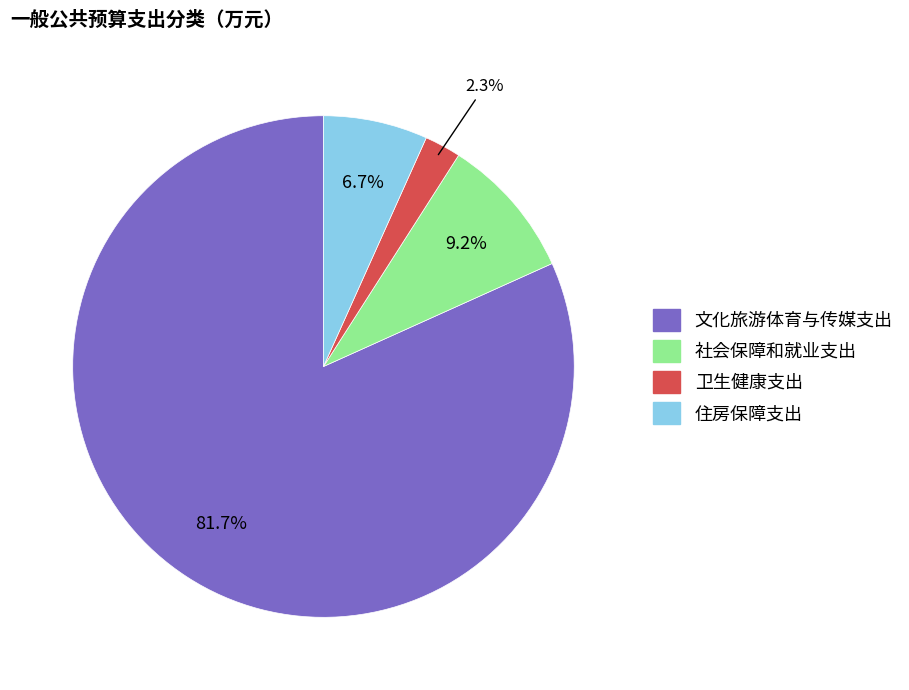

Combined, what portion of the pie is 住房保障支出 and 文化旅游体育与传媒支出?

88.5%